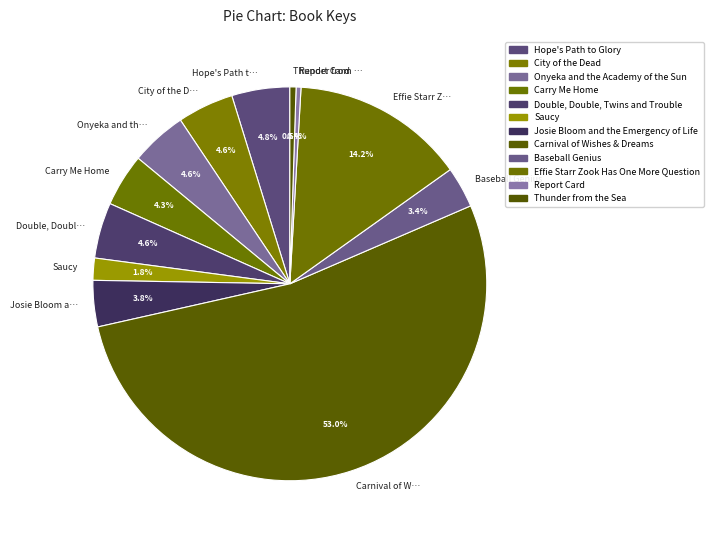

Approximately how many times larger is the value at Baseball Genius compared to Carry Me Home?

0.8